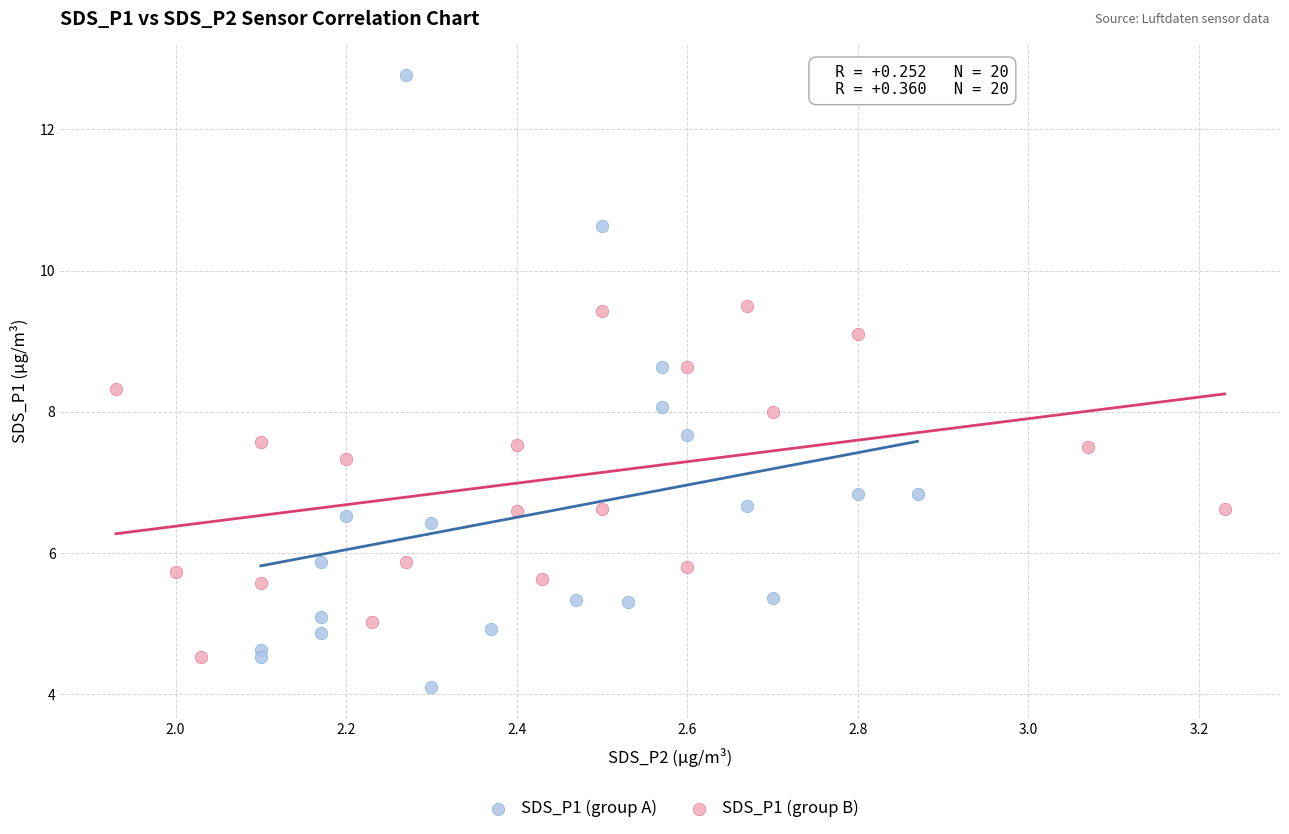

What are all the series names shown in the legend?

SDS_P1 (group A), SDS_P1 (group B)